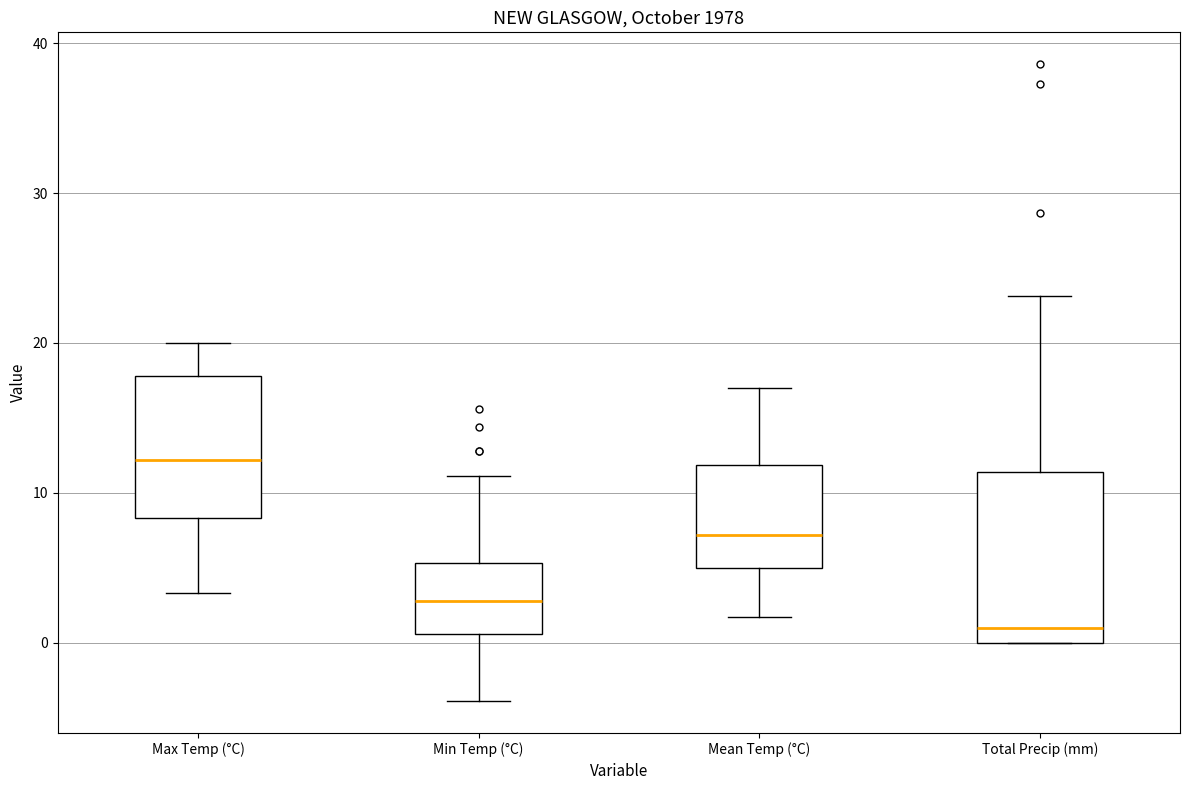

Reading left to right, read every box against the y-axis: the position of its median line, the range the box covers, and the ends of its whiskers. The values are not printed on the chart, so give them approximately, as read against the axis.

Max Temp (°C): median 12, box 8 to 18, whiskers 3 to 20
Min Temp (°C): median 3, box 1 to 5, whiskers -4 to 11
Mean Temp (°C): median 7, box 5 to 12, whiskers 2 to 17
Total Precip (mm): median 1, box 0 to 11, whiskers 0 to 23